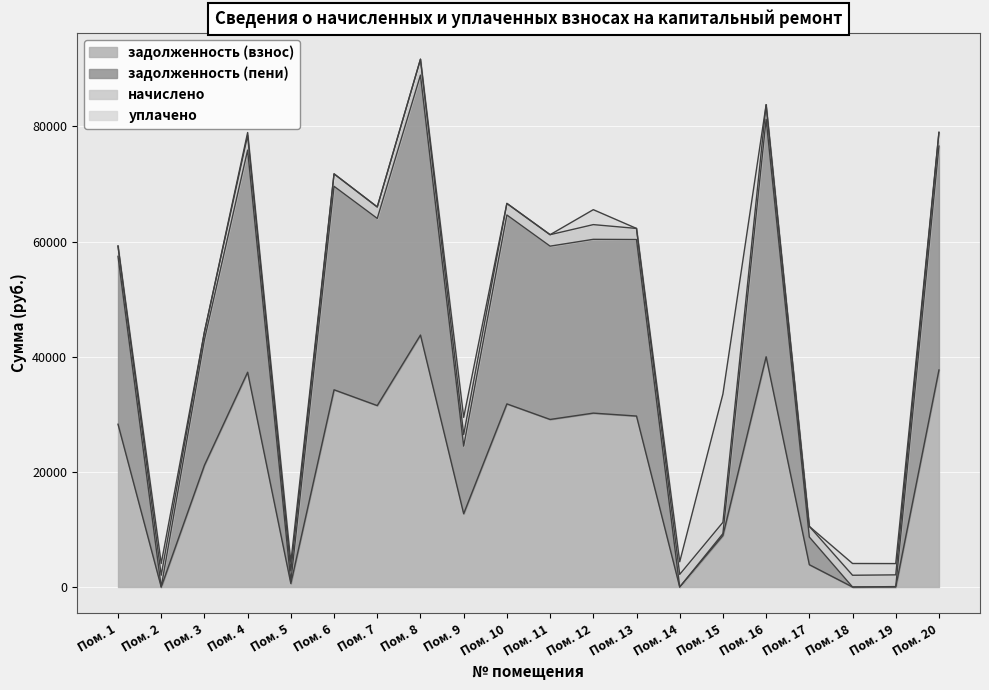

Which series changed the most between 3 and 6?

задолженность (пени)